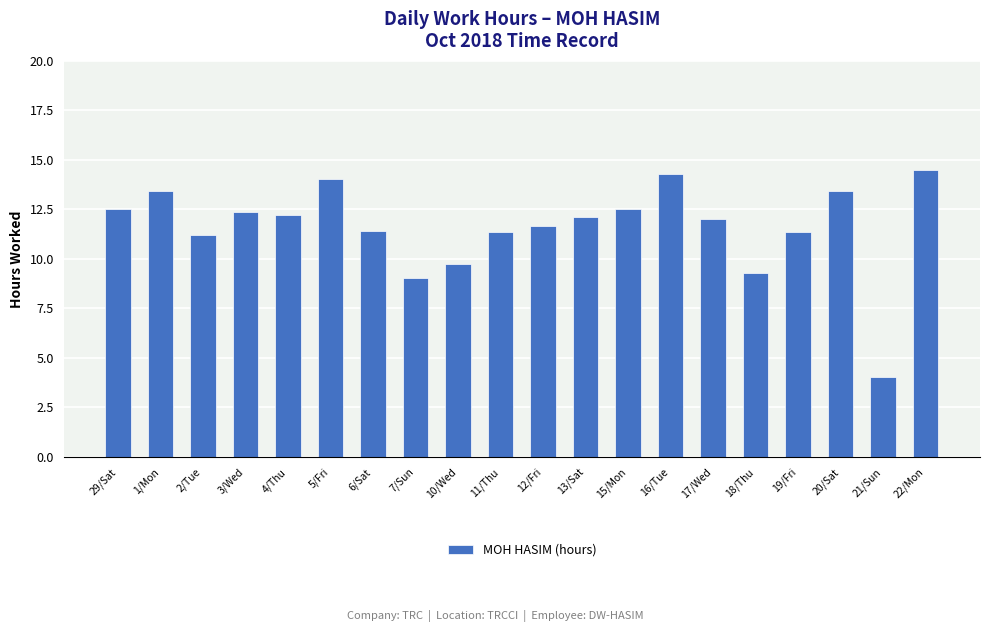

What is the approximate value at 22/Mon?

14.5